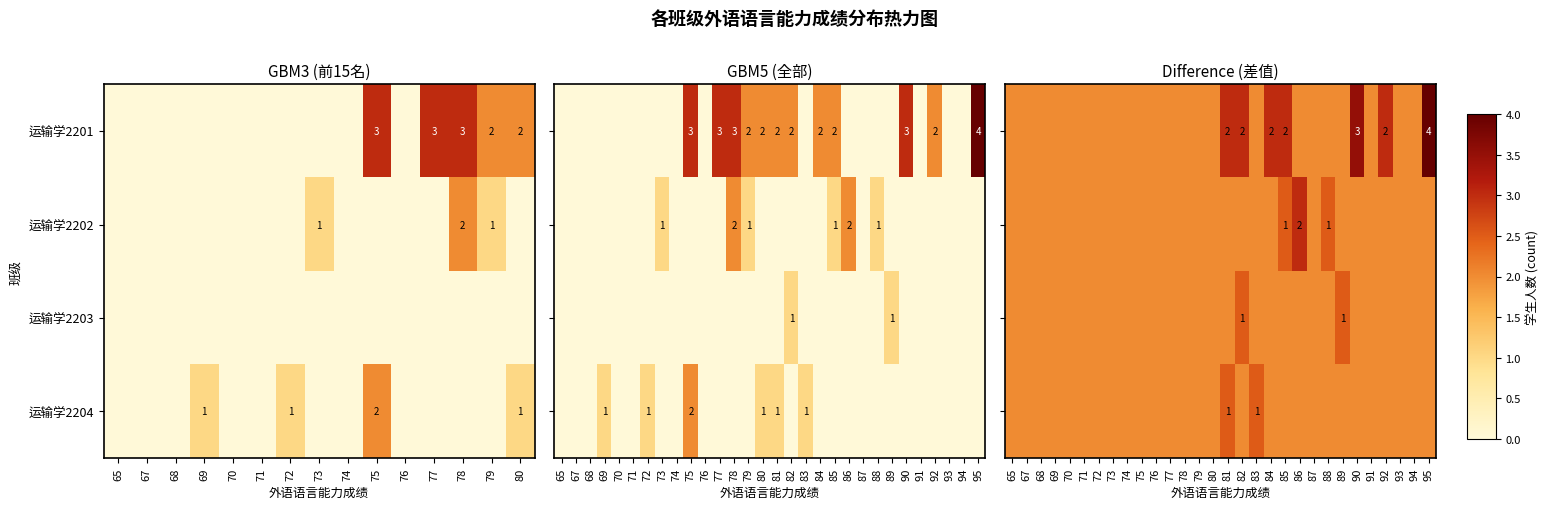

The value of 运输学2201 at 79 is 1. True or false?

False